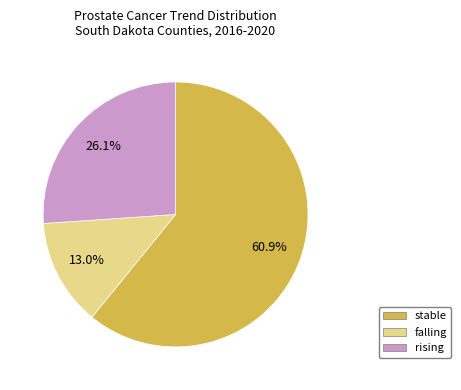

Count the number of slices in the pie.

3